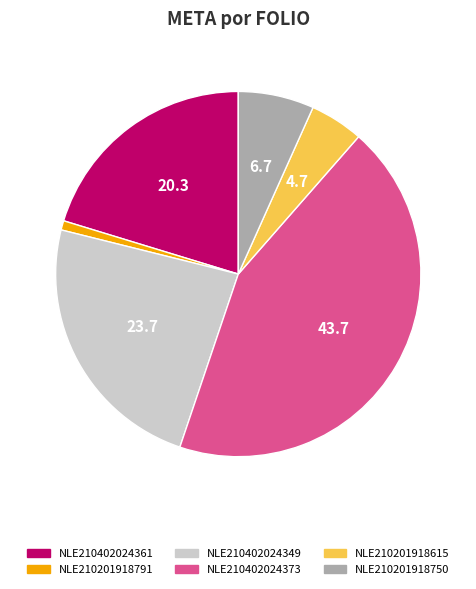

Between NLE210201918750 and NLE210402024361, which is larger?

NLE210402024361